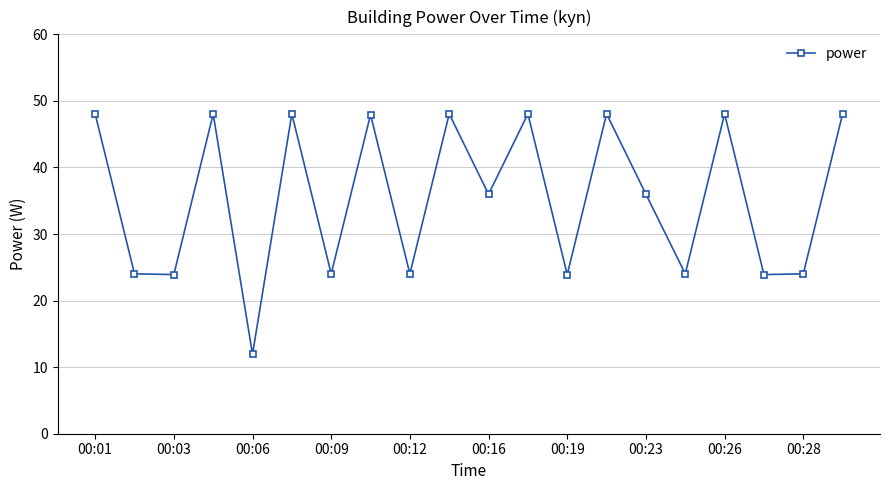

How many interior local valleys (lower than both neighbors) does the data have?

8